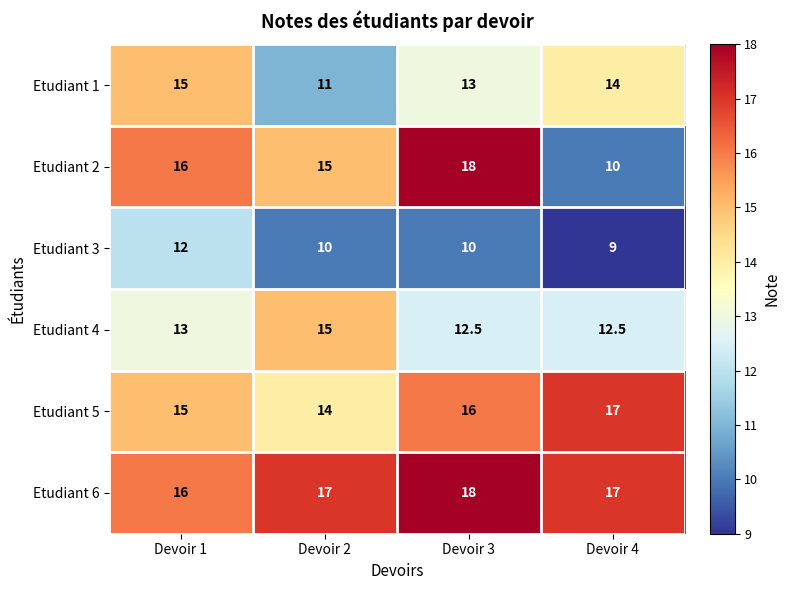

What is the minimum value for Etudiant 5?

14.0